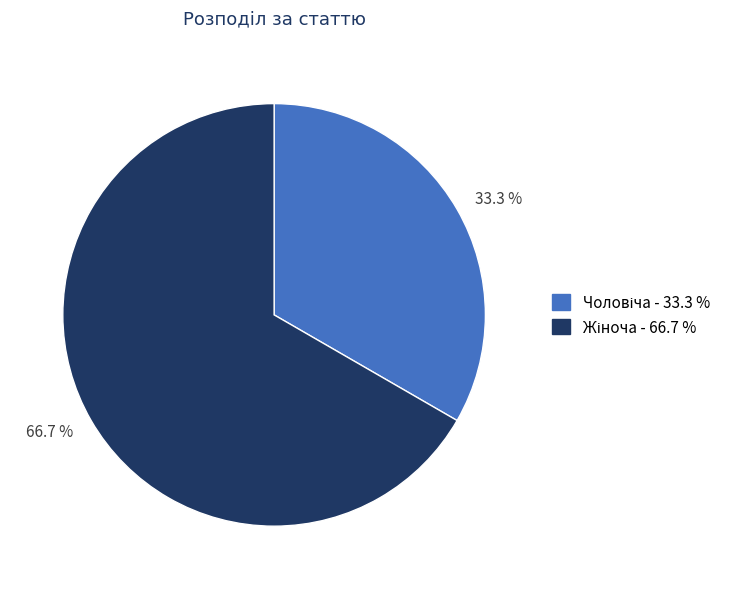

Which category accounts for the majority?

66.7 %